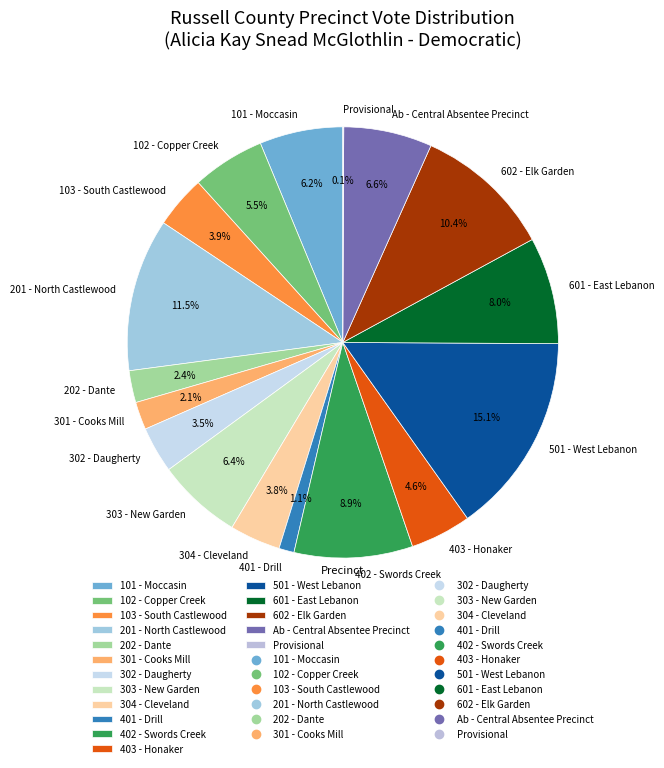

What is the largest slice in the pie chart?

501 - West Lebanon